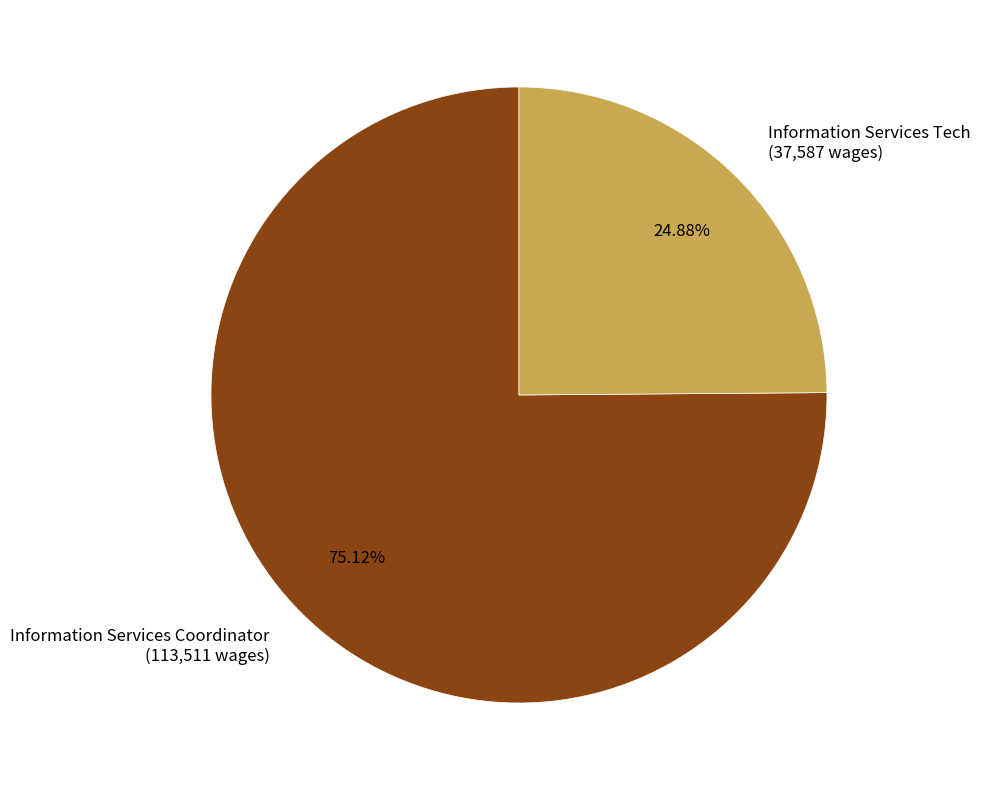

True or false: Information Services Tech accounts for 12% of the total.

False